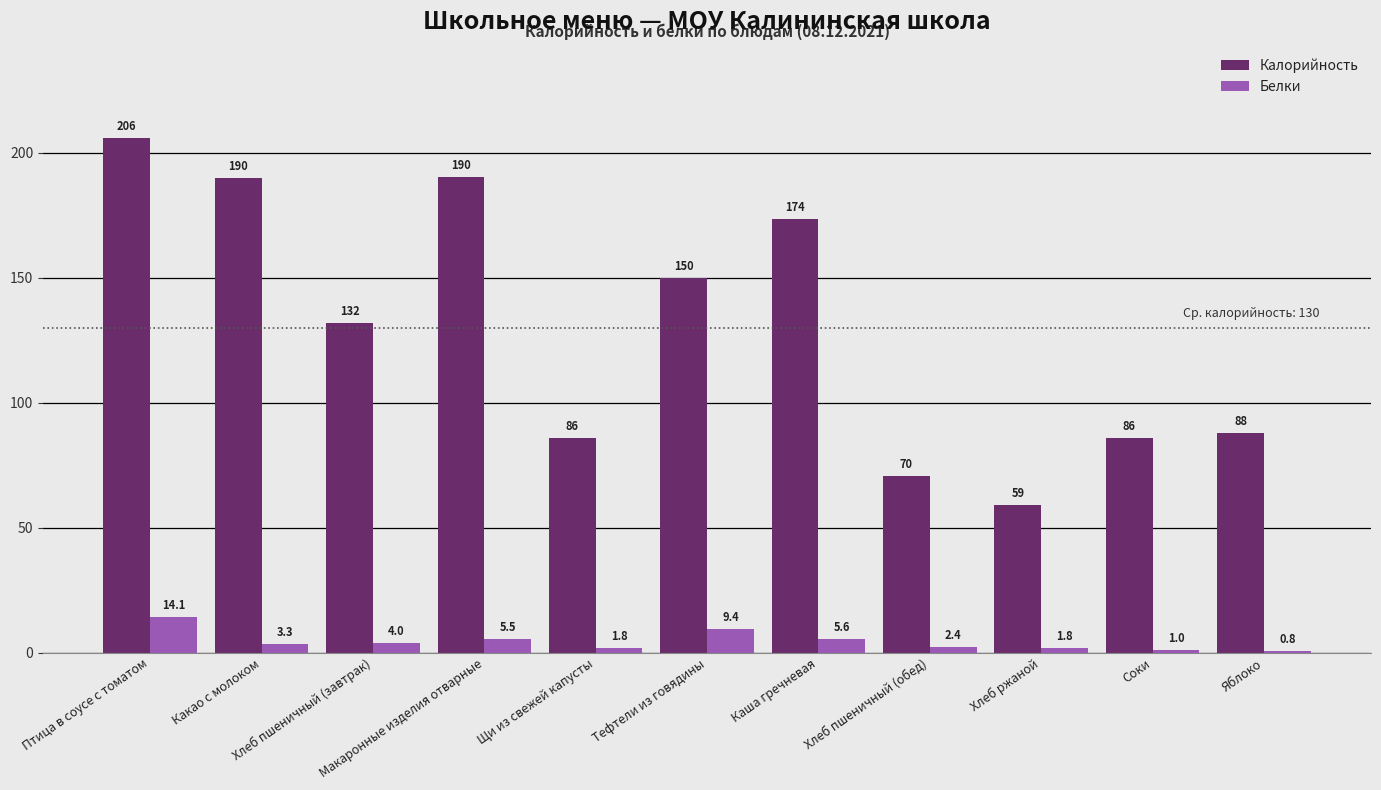

What are all the series names shown in the legend?

Калорийность, Белки